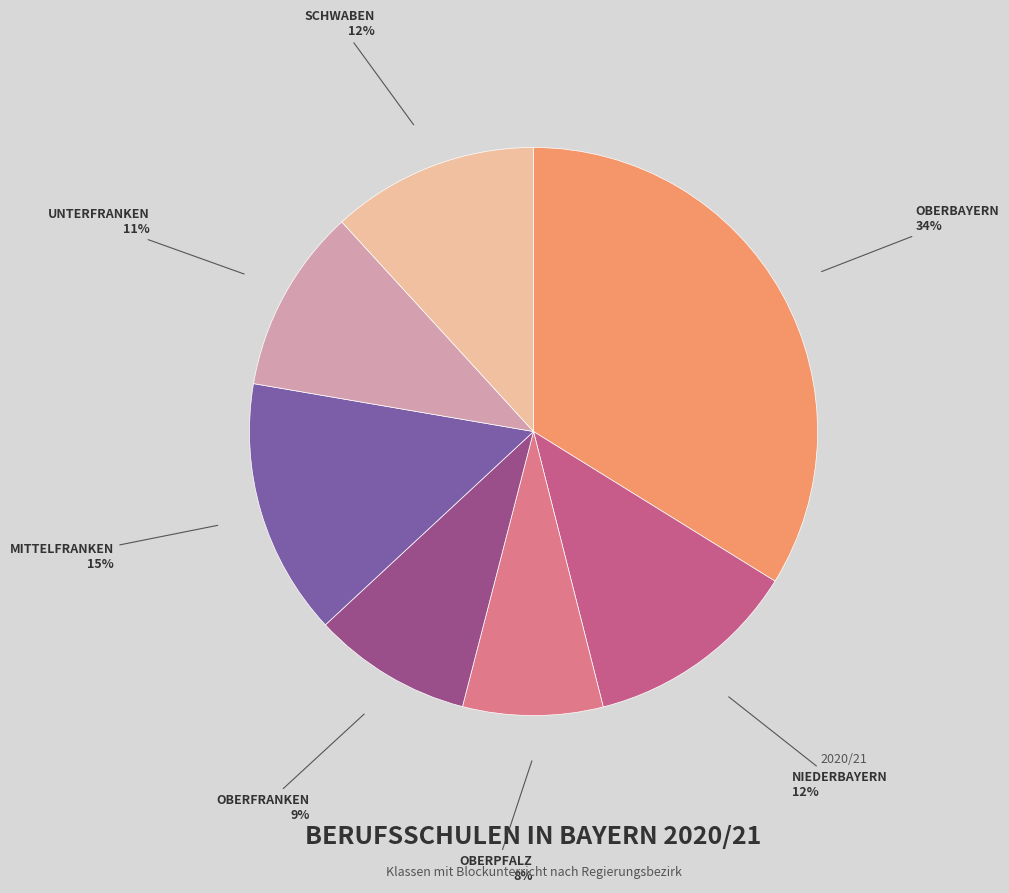

What is the smallest slice in the pie chart?

Oberpfalz